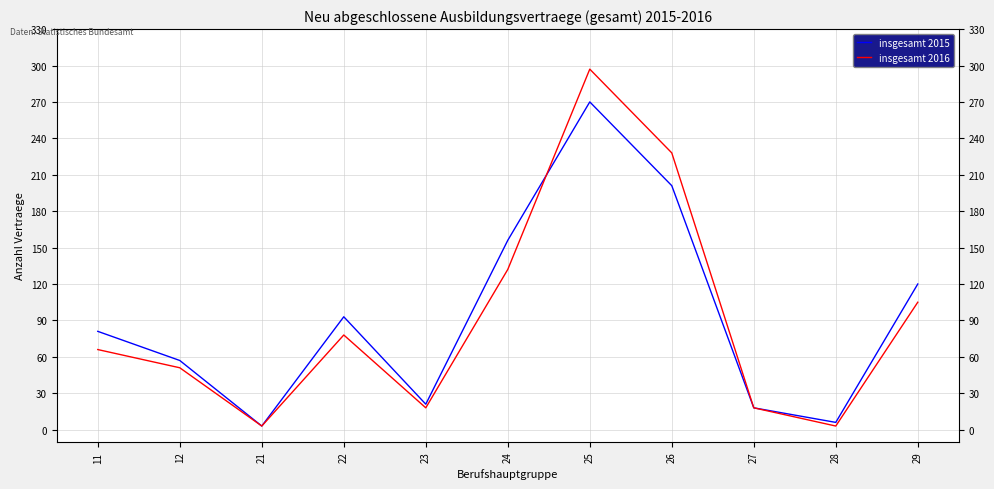

At how many categories does at least one series exceed 293?

1